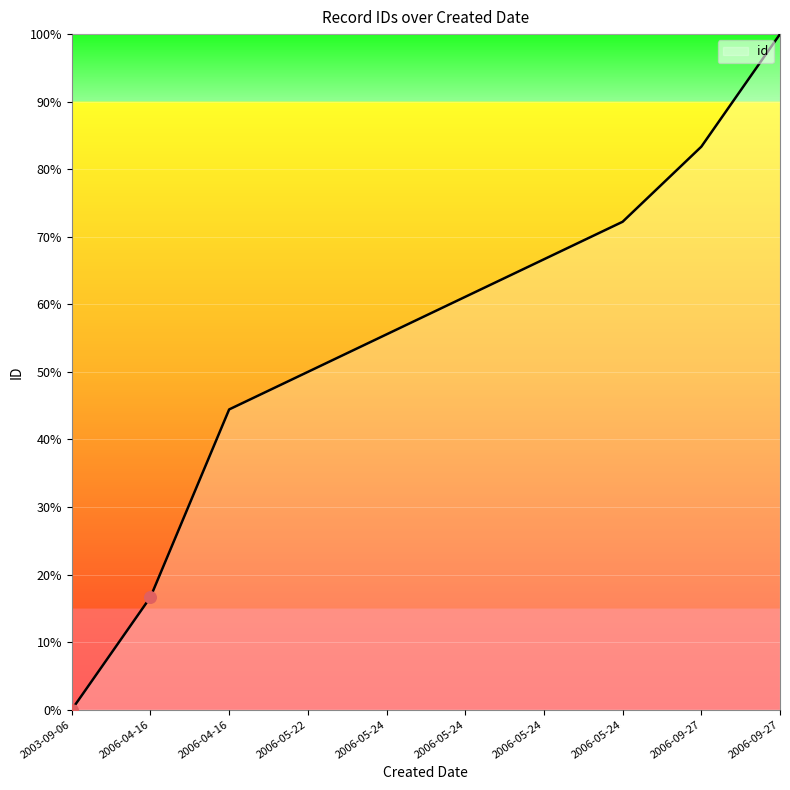

How many lines are shown in the chart?

1